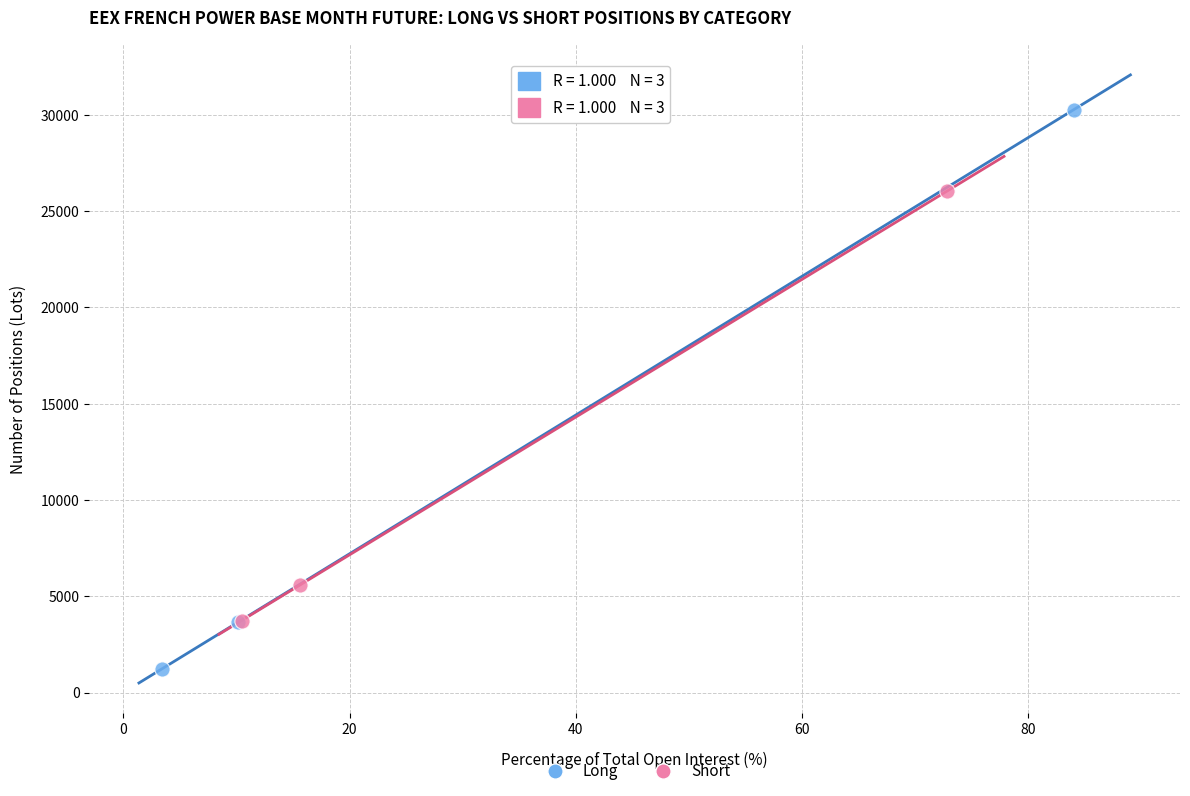

Which series has the widest spread of Y values?

Long